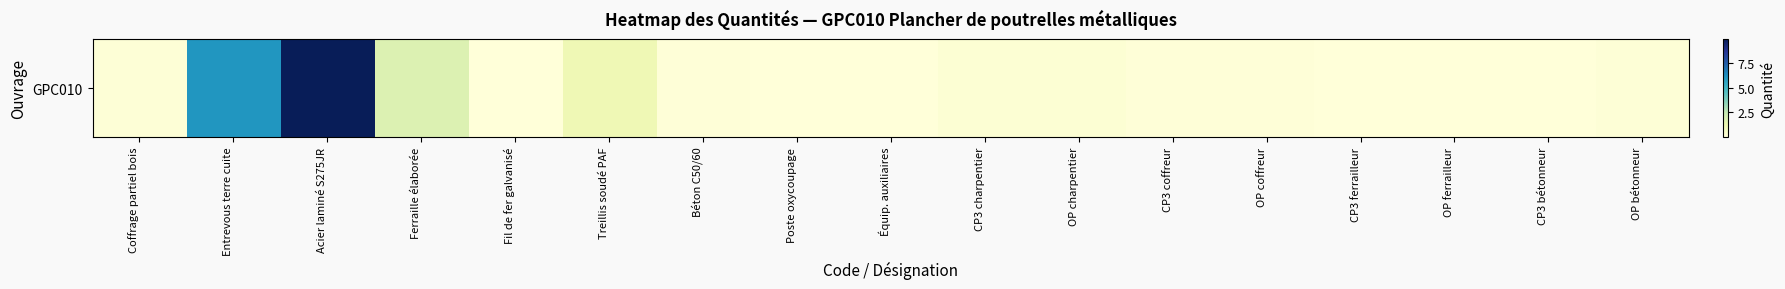

The value at Fil de fer galvanisé is 0.0. True or false?

False